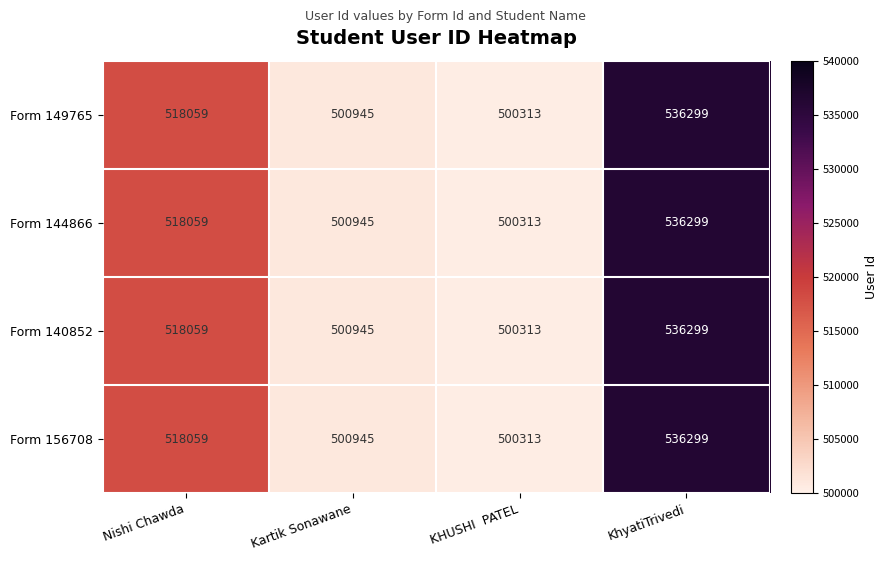

Is it true that Form 149765 equals 536299 at KhyatiTrivedi?

True